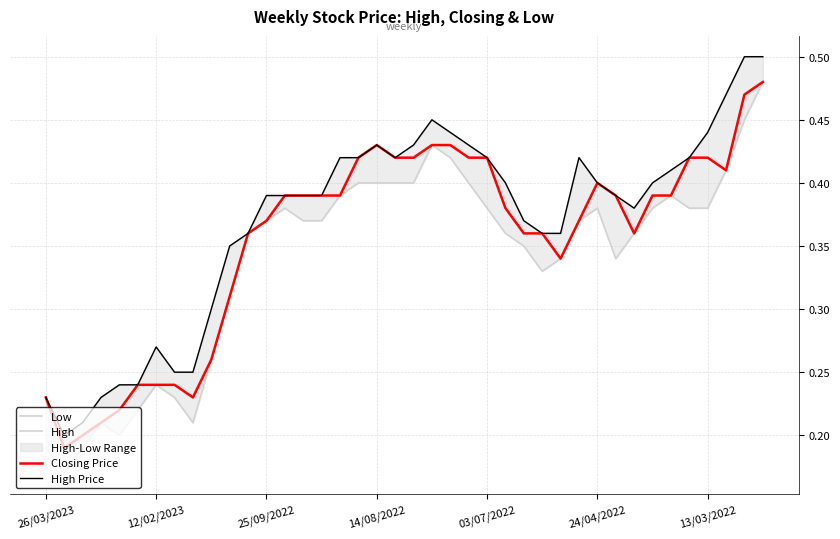

Does the chart have visible grid lines?

Yes